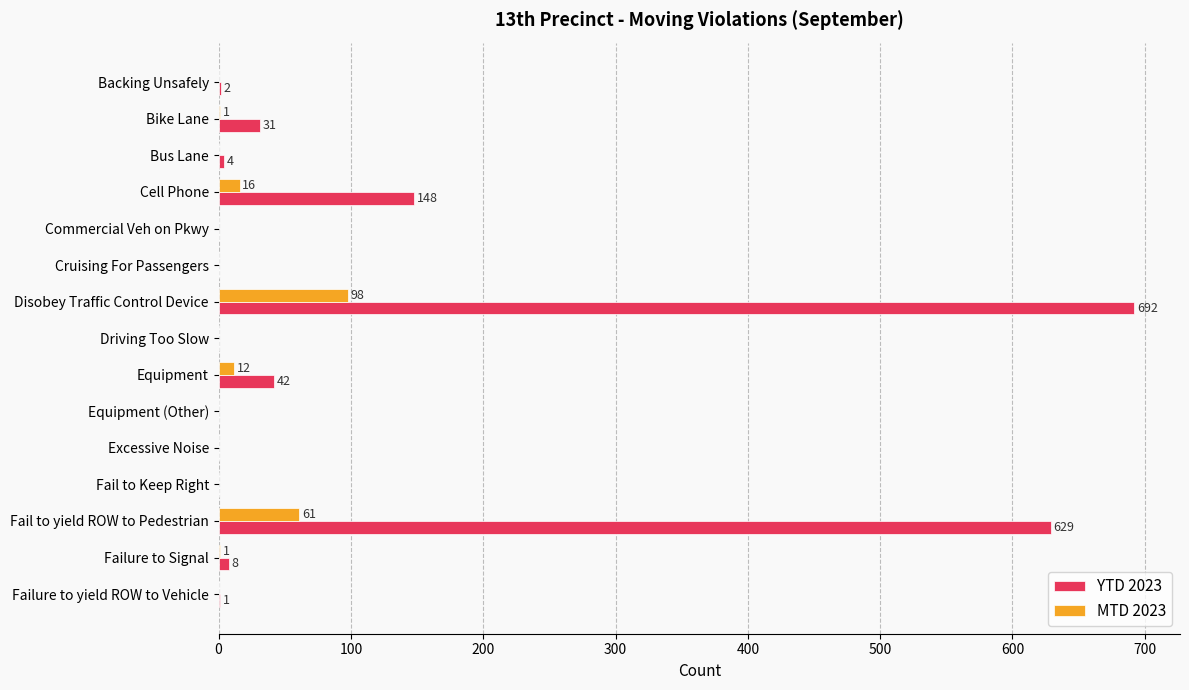

Is it true that MTD 2023 equals 16 at Cell Phone?

True